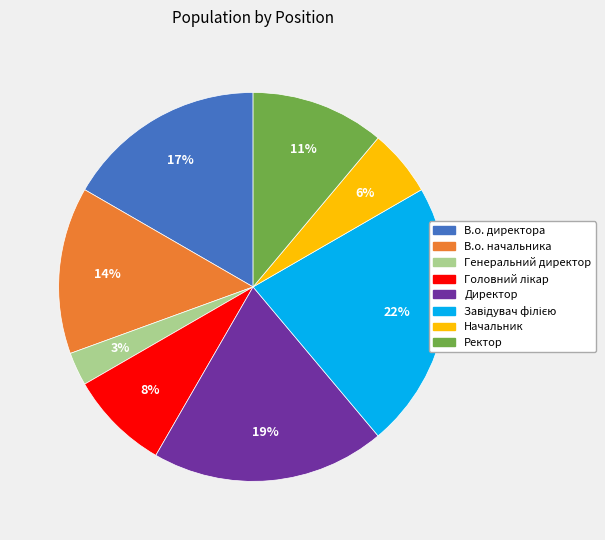

To the nearest percent, what is the difference between the В.о. директора and Начальник slice percentages?

11%